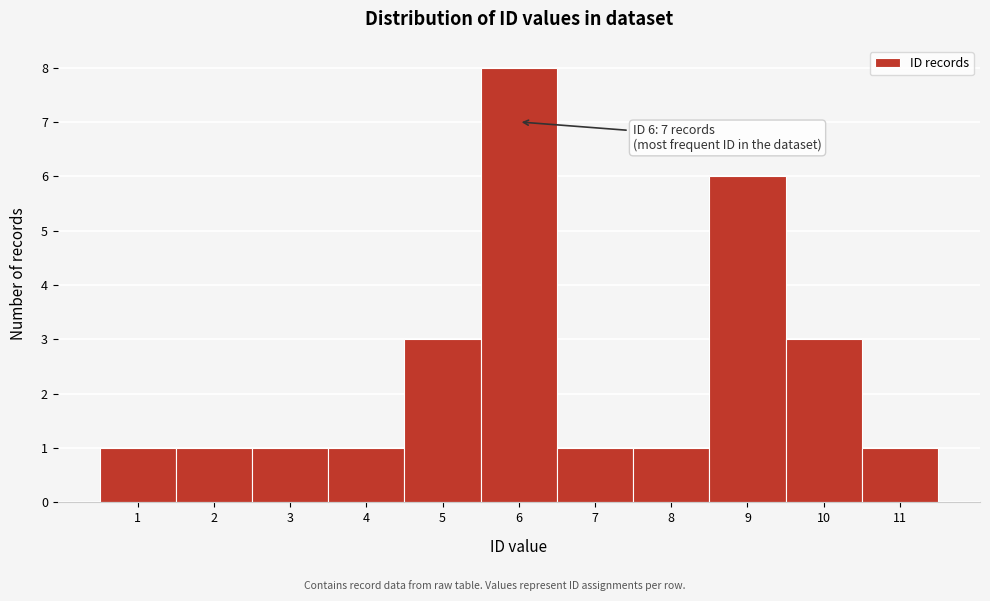

Which range on the x-axis has the tallest bar?

5.5 to 6.5